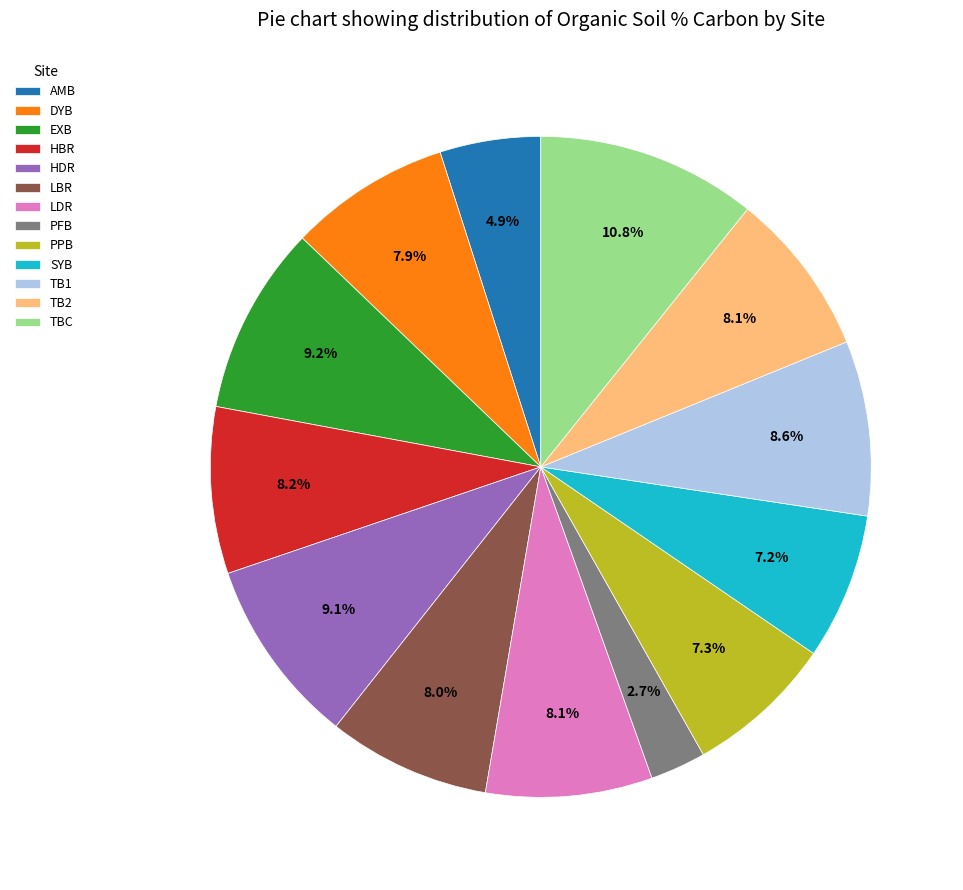

Is there a majority slice in this chart?

No